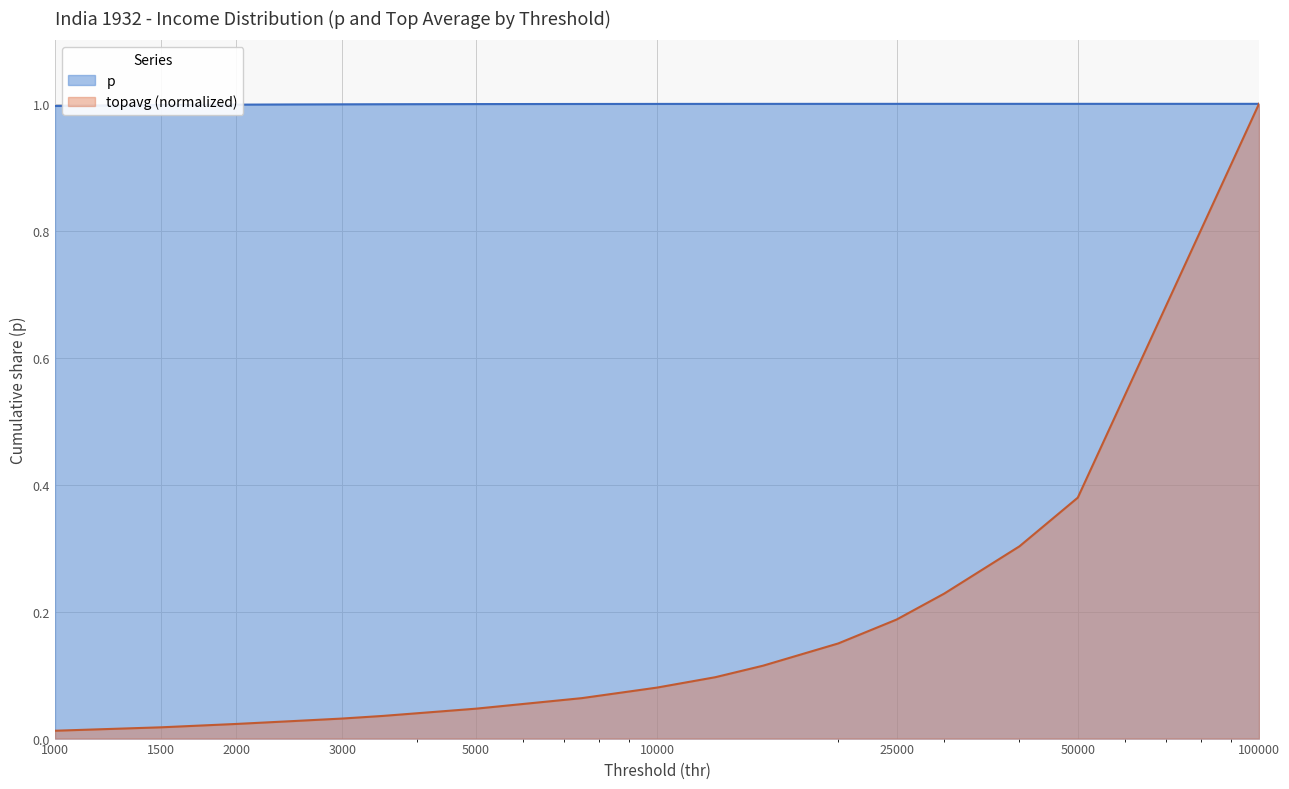

Where do topavg and p first cross each other?

50000 and 100000